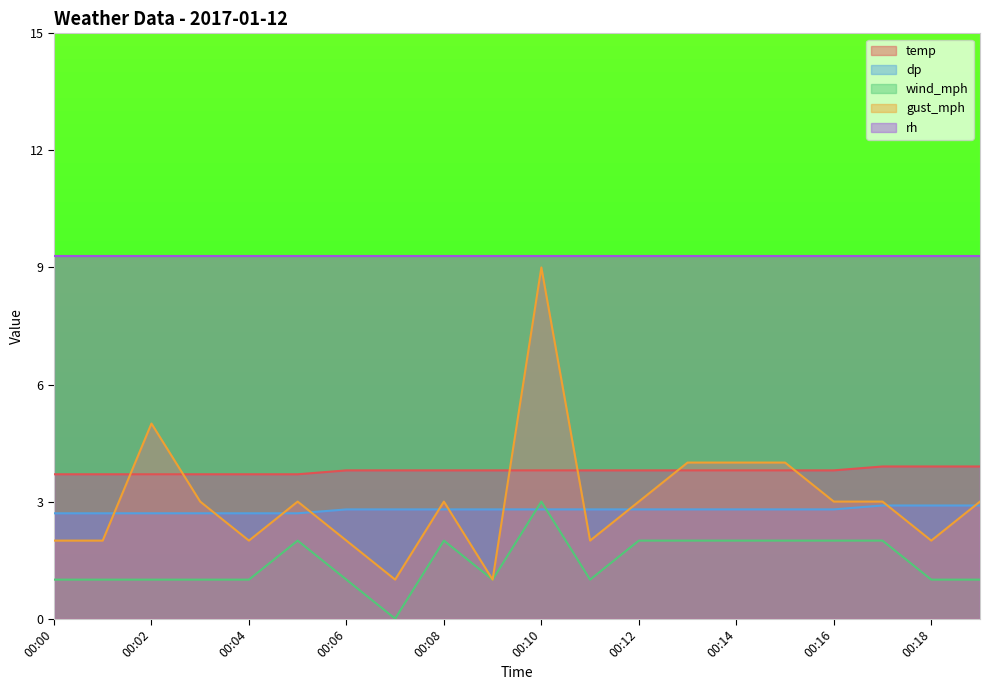

Which series has the largest total across all categories?

rh